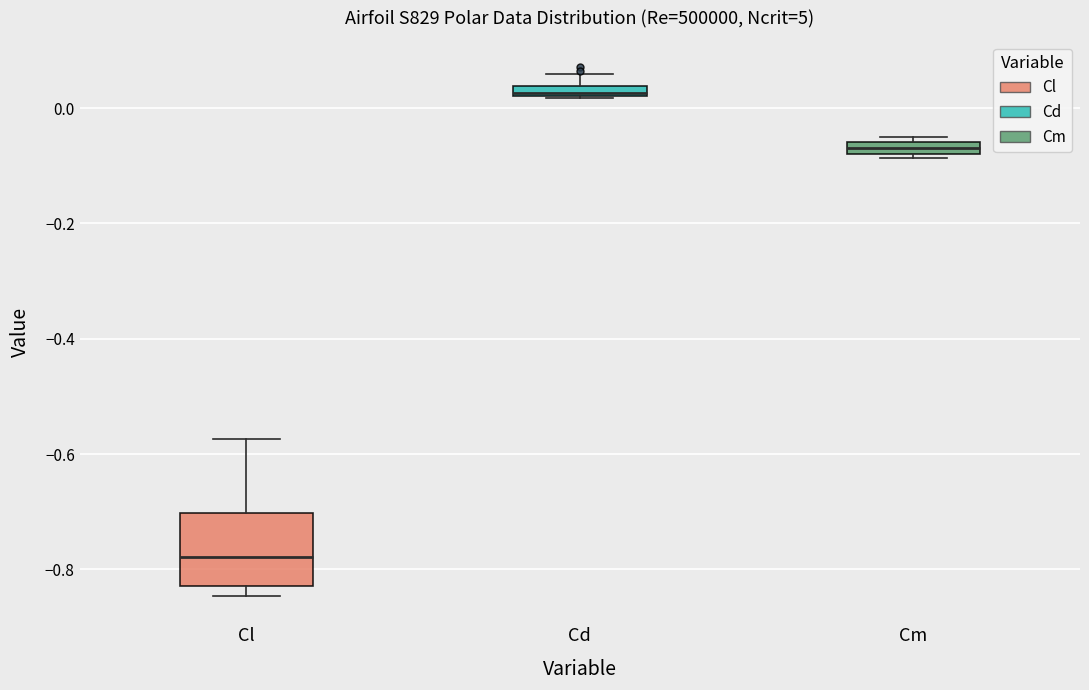

Comparing the boxes themselves (not the whiskers), which one is the tallest?

Cl